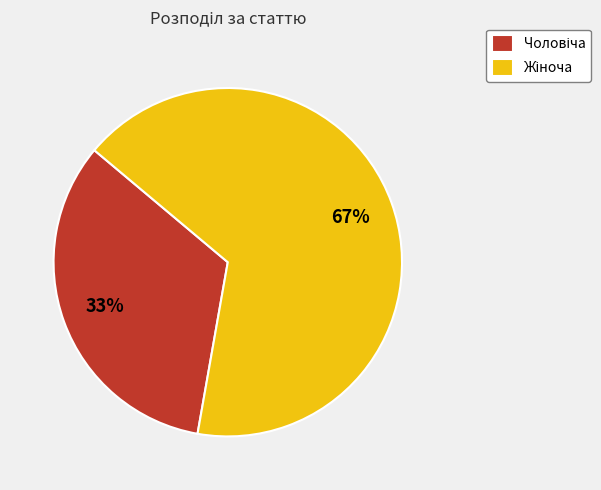

Does any single category account for the majority?

Yes